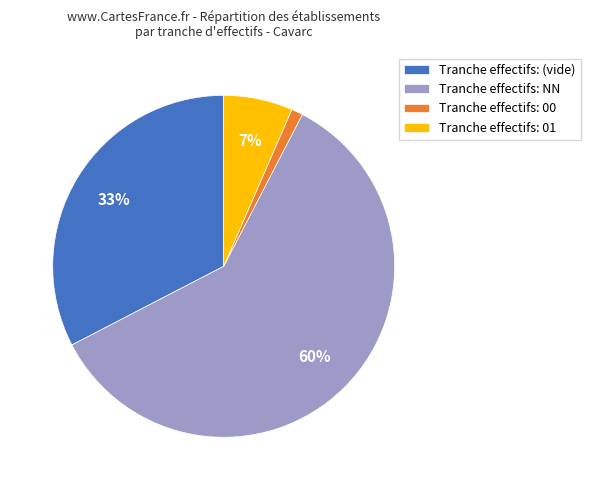

Which has a higher value, Tranche effectifs: (vide) or Tranche effectifs: 00?

Tranche effectifs: (vide)